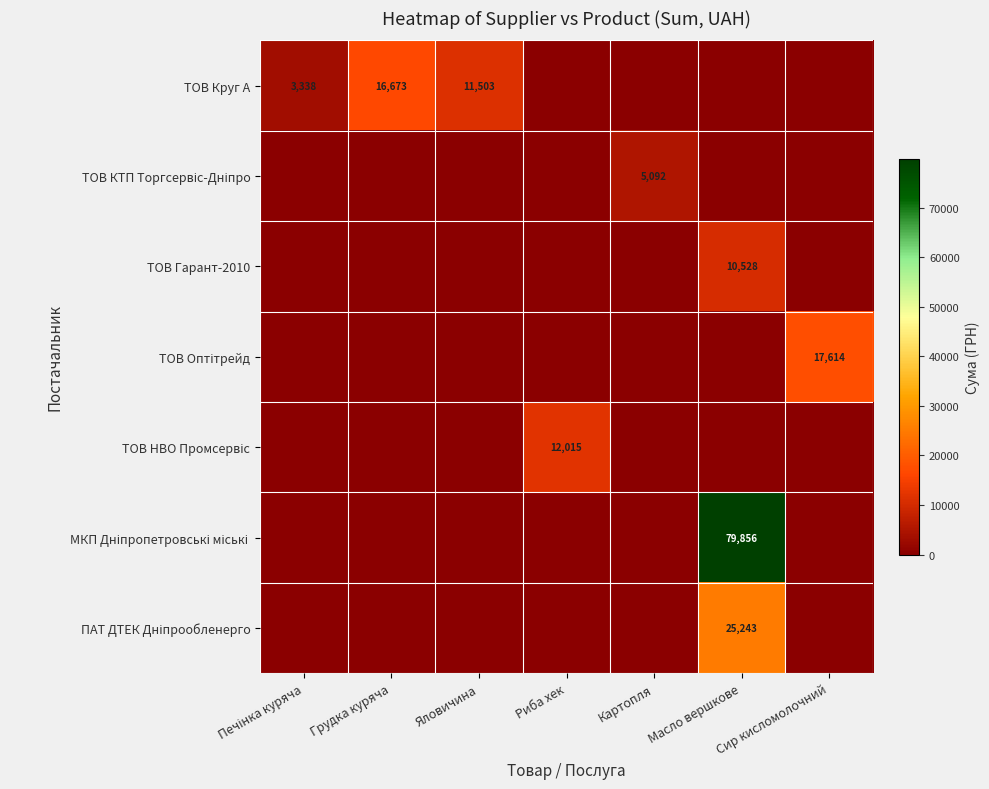

What is the average value of the ТОВ Круг А series?

4502.0